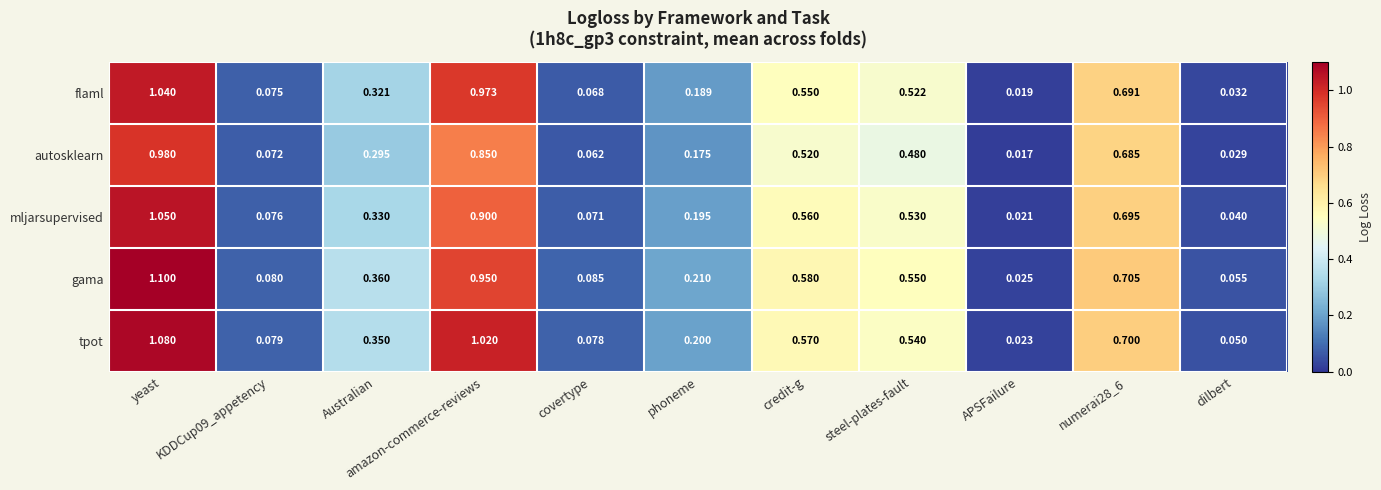

Rank the series by their maximum value, from highest to lowest.

gama, tpot, mljarsupervised, flaml, autosklearn